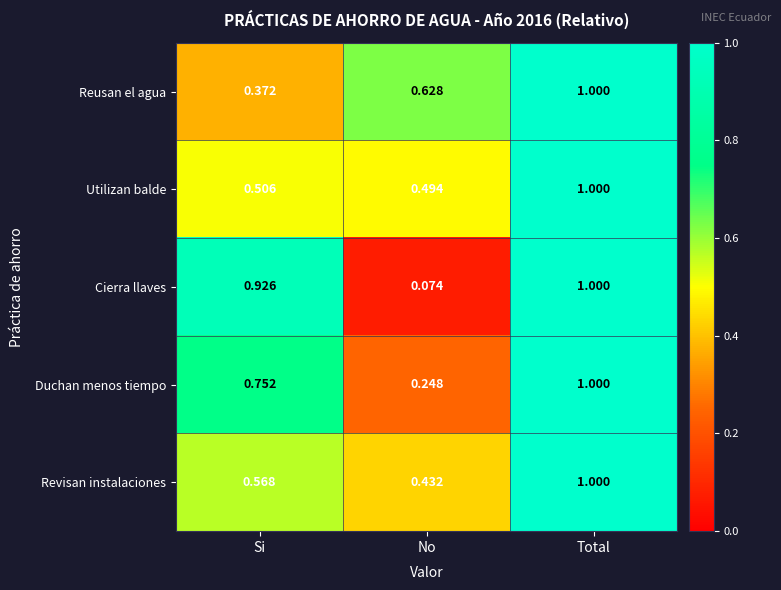

How many series are shown in this chart?

5